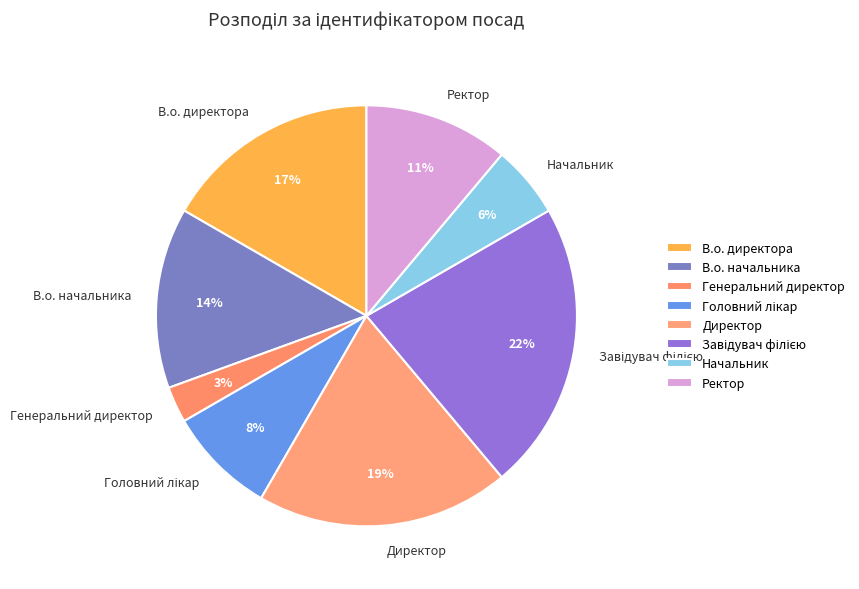

What is the ratio of the value at В.о. директора to the value at В.о. начальника?

1.2